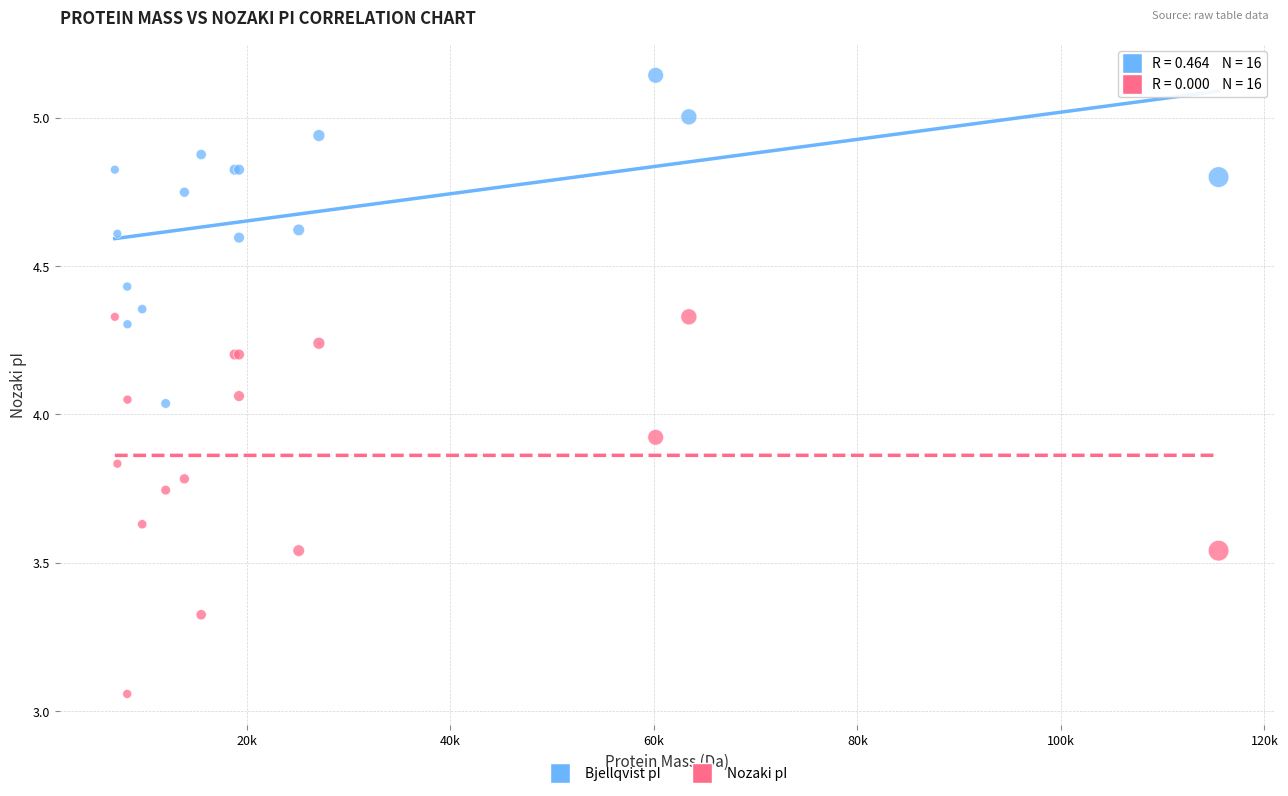

Which series reaches the minimum Y coordinate?

Nozaki pI